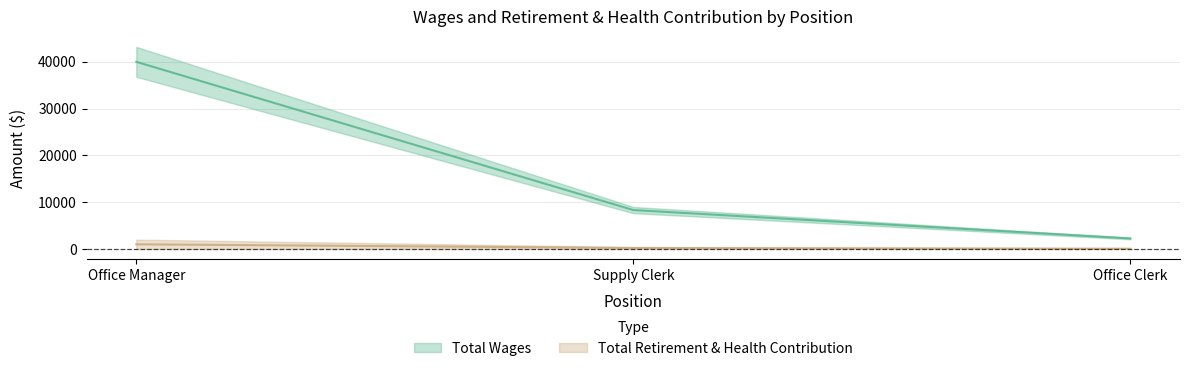

Rank the categories by value from lowest to highest.

Office Clerk, Supply Clerk, Office Manager